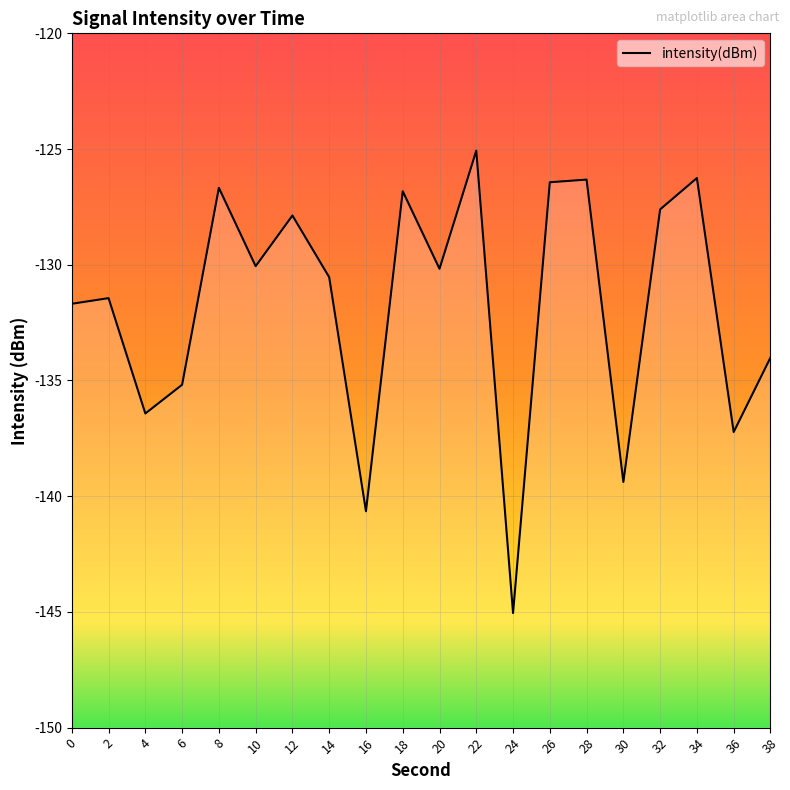

Rank the categories by value from lowest to highest.

24, 16, 30, 36, 4, 6, 38, 0, 2, 14, 20, 10, 12, 32, 18, 8, 26, 28, 34, 22